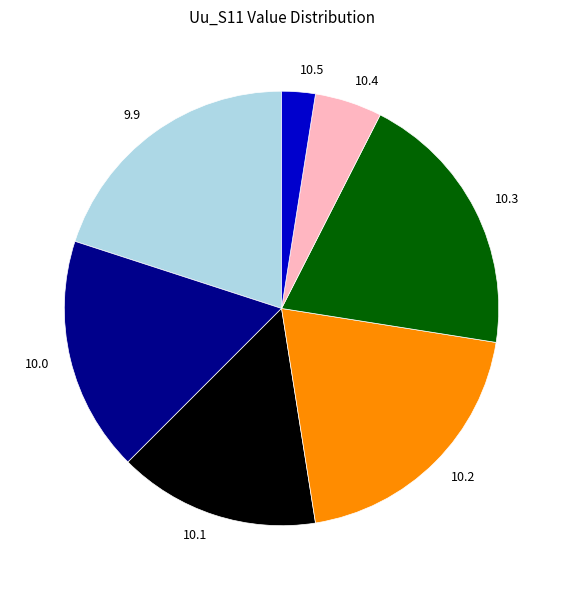

What is the smallest slice in the pie chart?

10.5